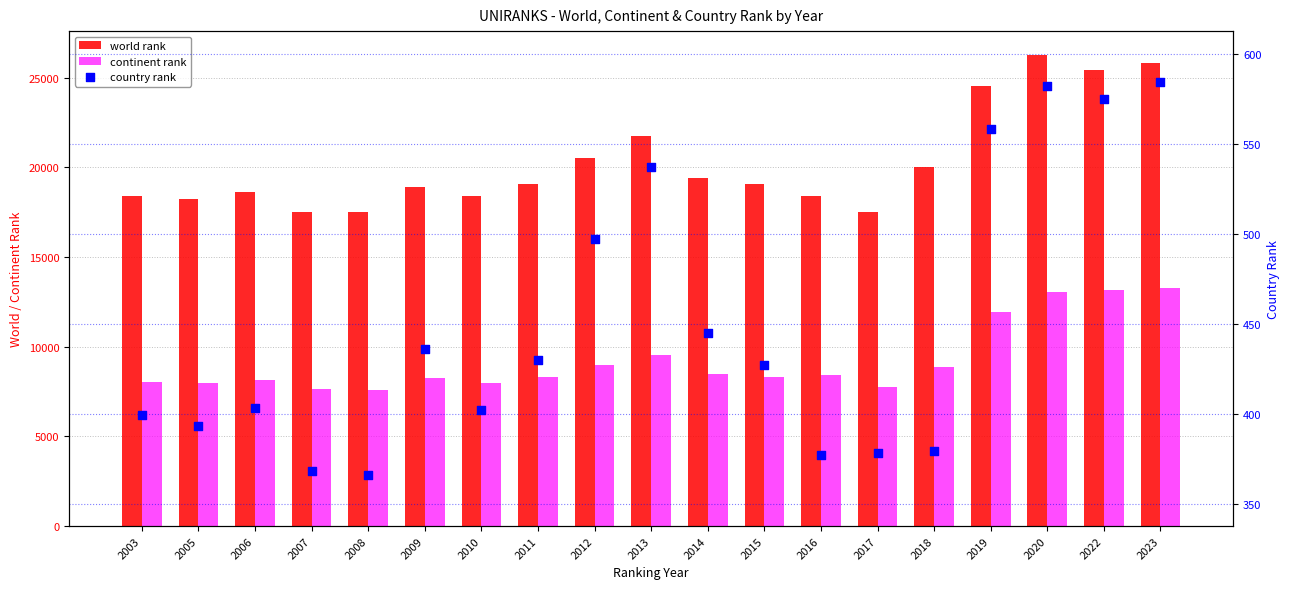

Is the value of country rank at 2014 greater than the value of continent rank at 2008?

No